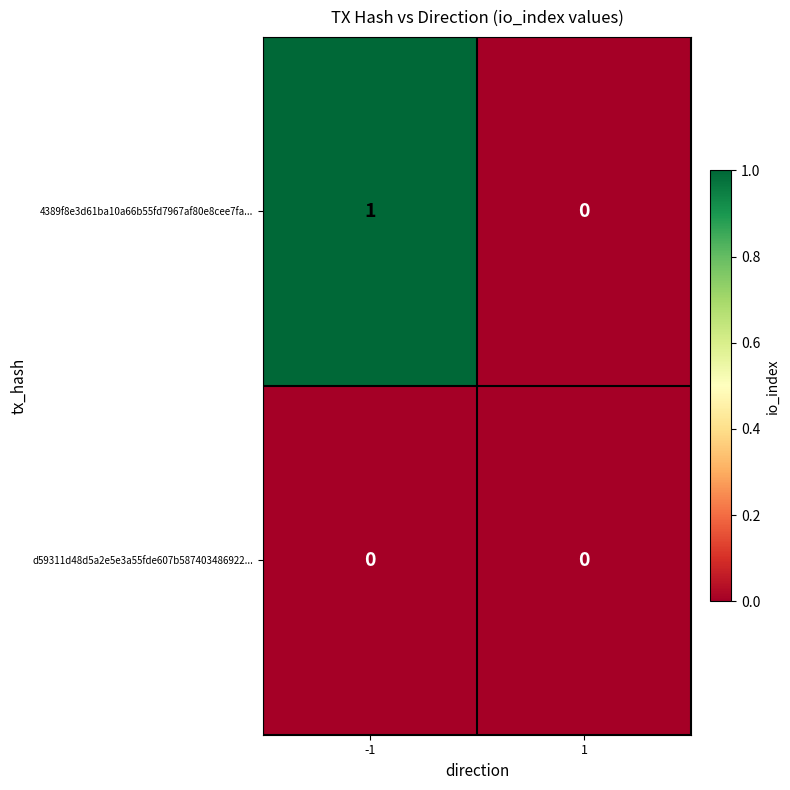

Rank the series by their average value, from lowest to highest.

d59311d48d5a2e5e3a55fde607b587403486922..., 4389f8e3d61ba10a66b55fd7967af80e8cee7fa...